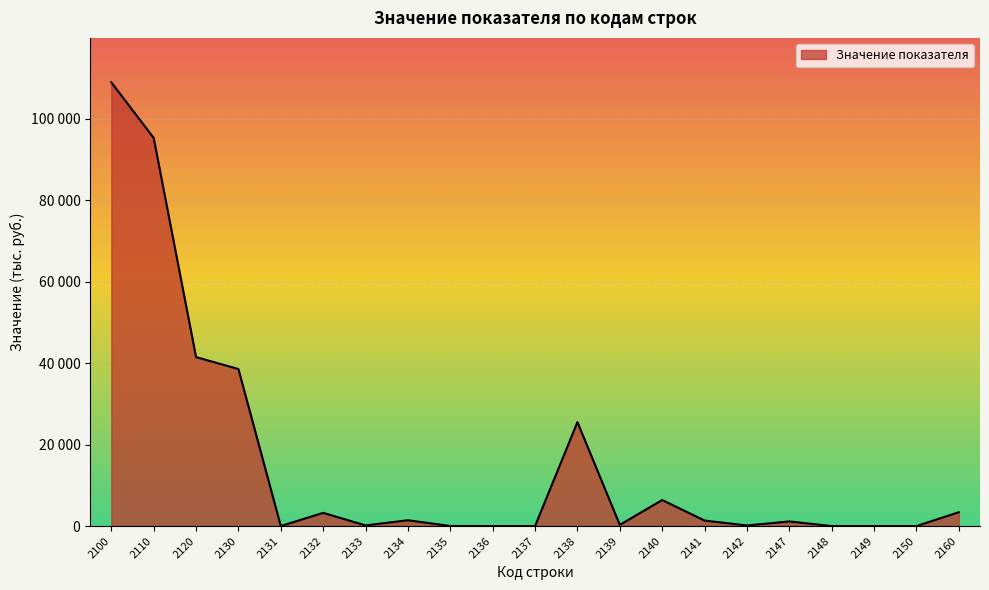

Which has a higher value, 2132 or 2110?

2110